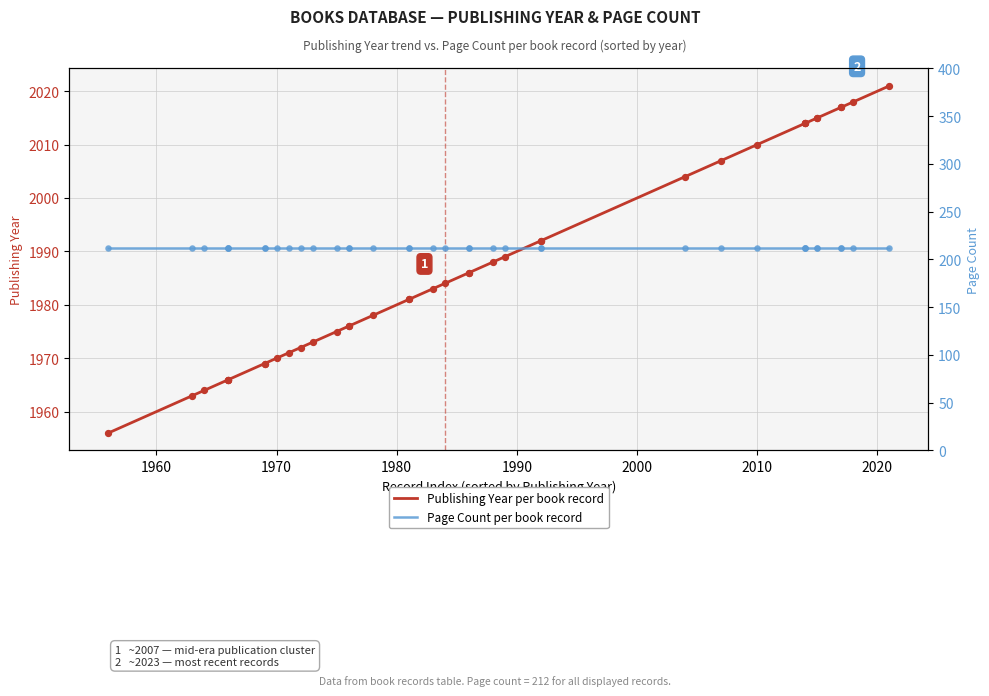

Which series contains the highest Y value?

Publishing Year per book record